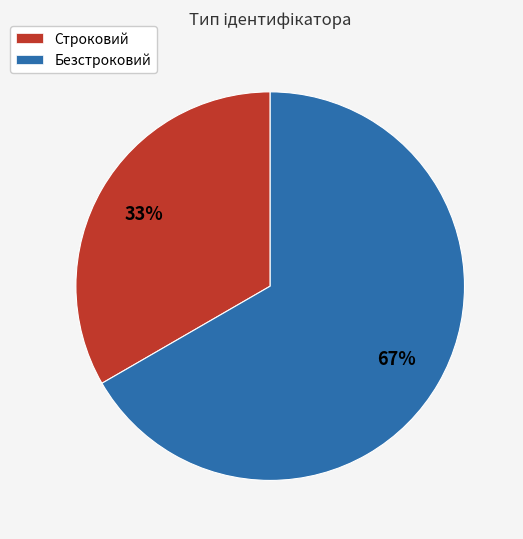

Do Безстроковий and Строковий together represent more than half of the pie?

Yes